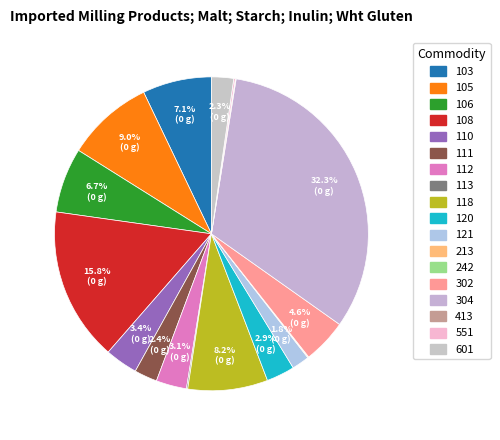

Which category has the smallest portion of the pie?

242